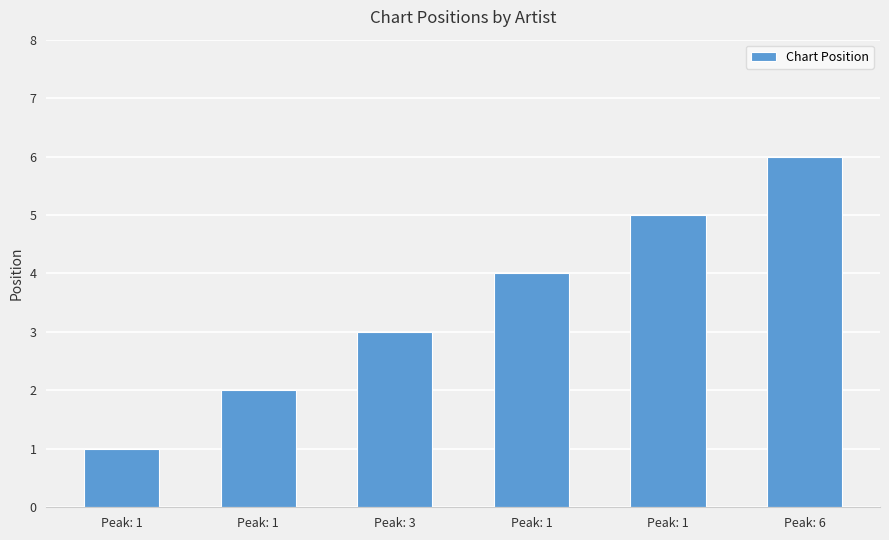

True or false: the data shows 3 at Peak: 3.

True